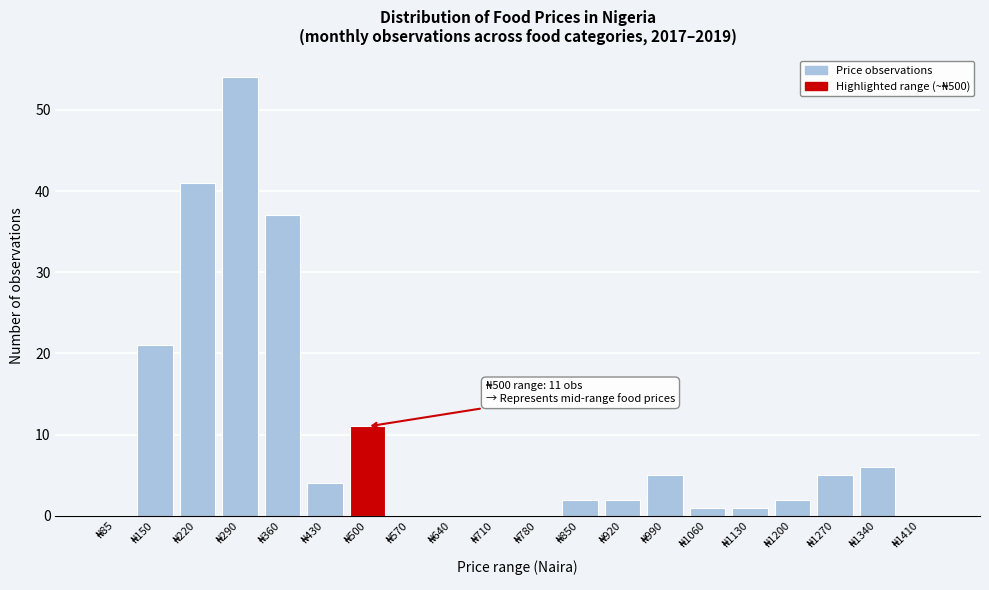

What is the maximum value shown in the chart?

54